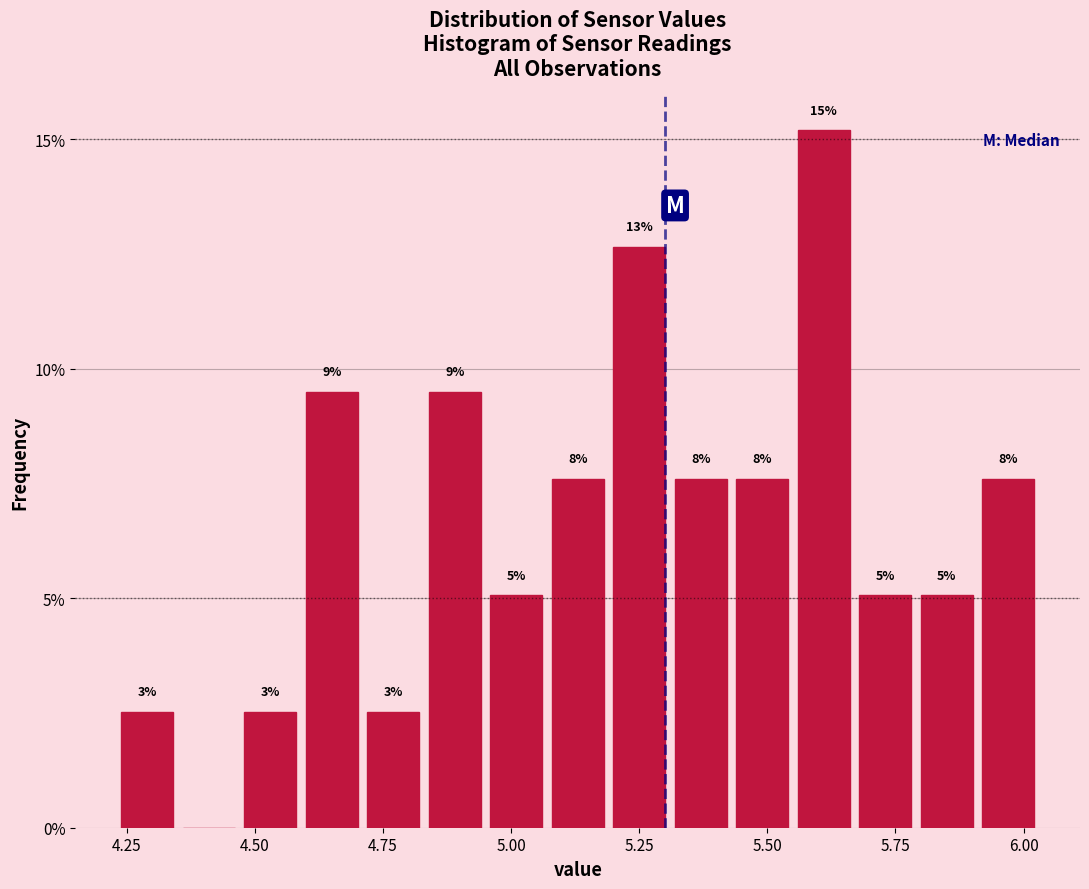

Read against the x-axis, roughly where is the centre of the tallest bar?

5.60